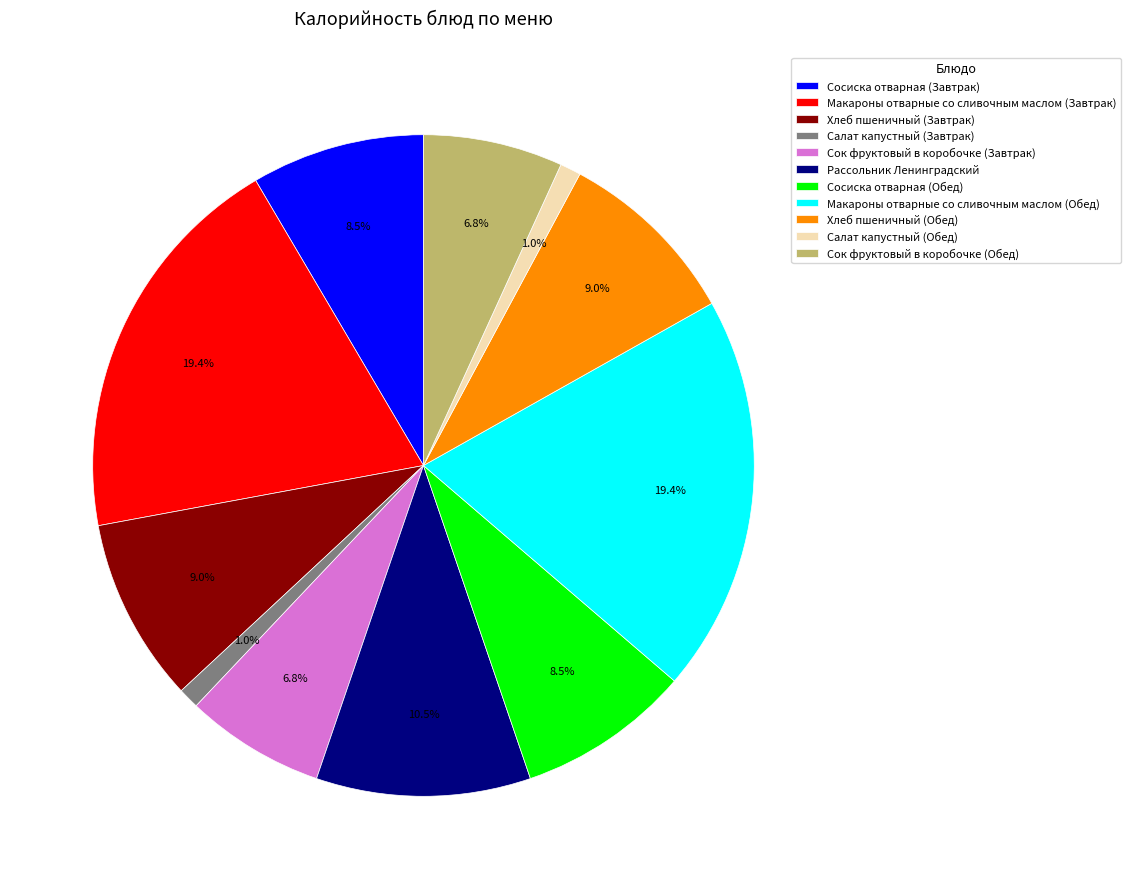

Does any single category account for the majority?

No